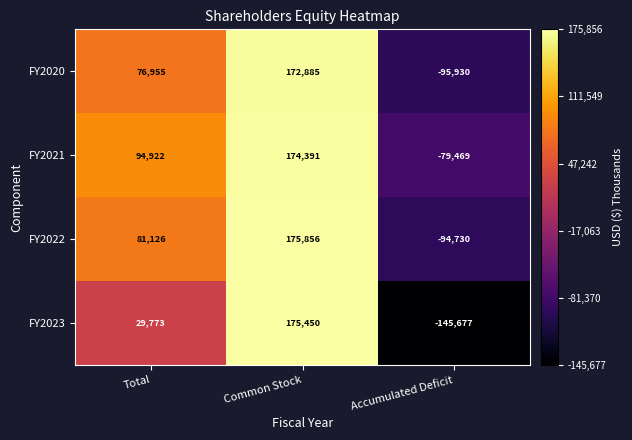

How many FY2021 values are between -79469 and 174391?

3